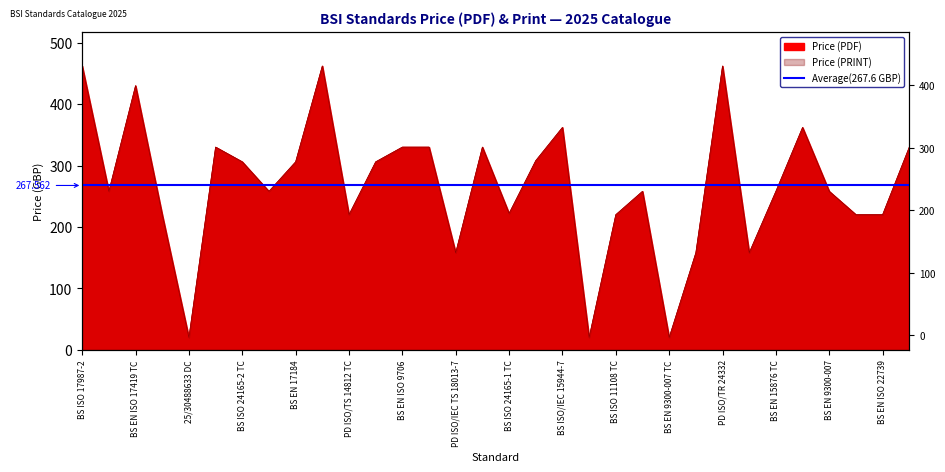

What is the label of the 20th point from the right?

BS EN ISO 9706